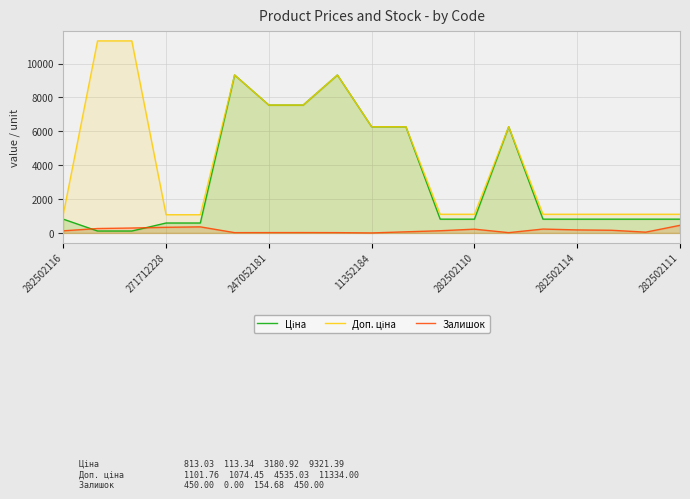

Does the chart display data point markers on the line(s)?

No